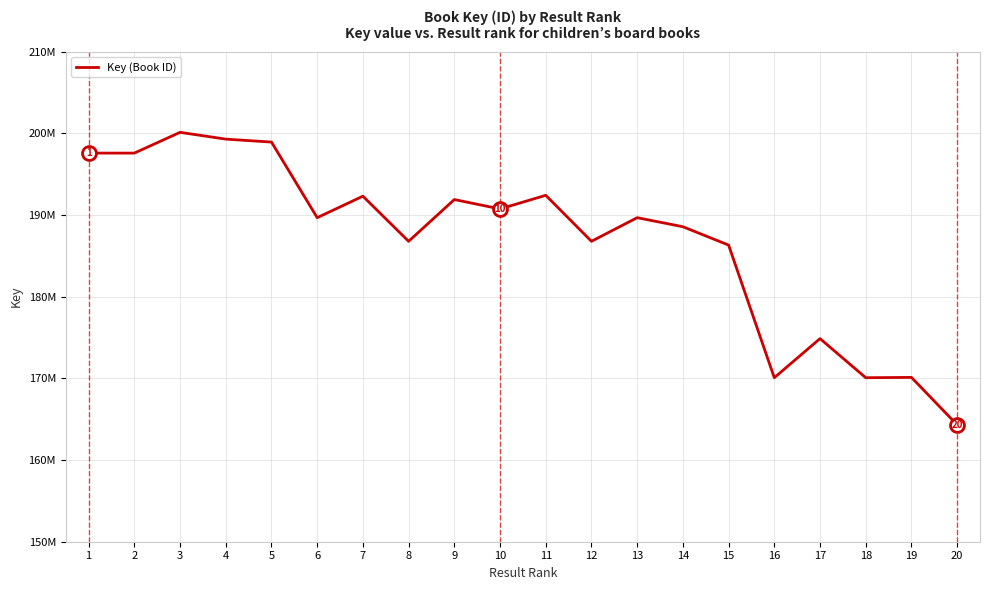

Rank the categories by value from highest to lowest.

3, 4, 5, 1, 2, 11, 7, 9, 10, 6, 13, 14, 8, 12, 15, 17, 19, 16, 18, 20